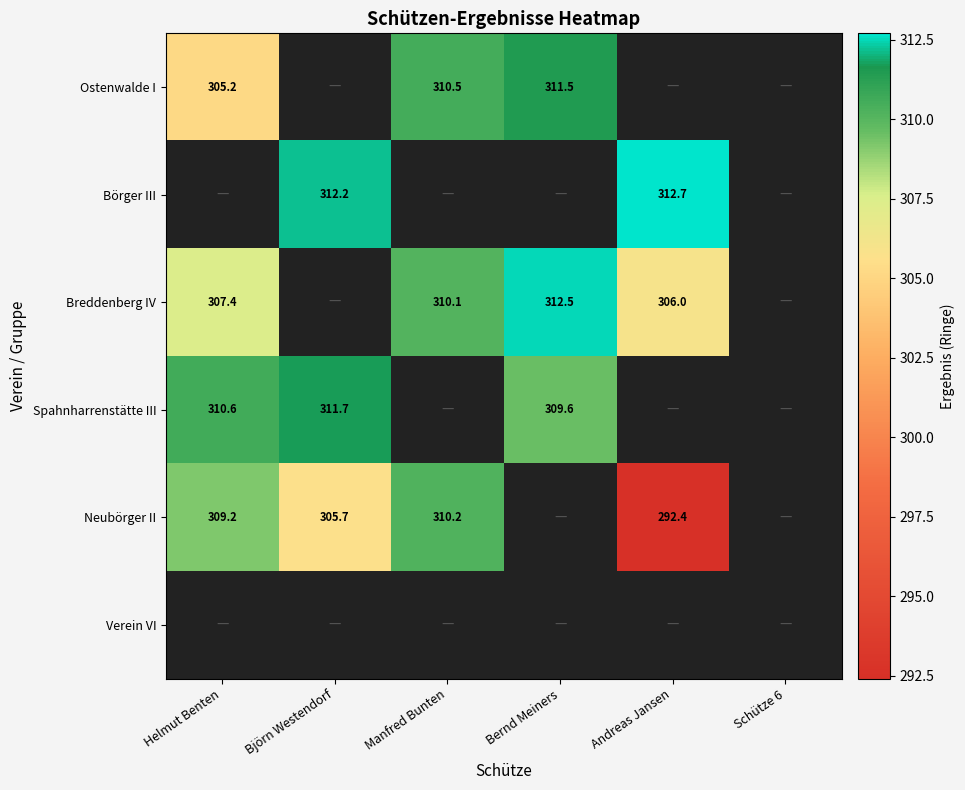

Is the value of Spahnharrenstätte III at Bernd Meiners greater than the value of Ostenwalde I at Bernd Meiners?

No